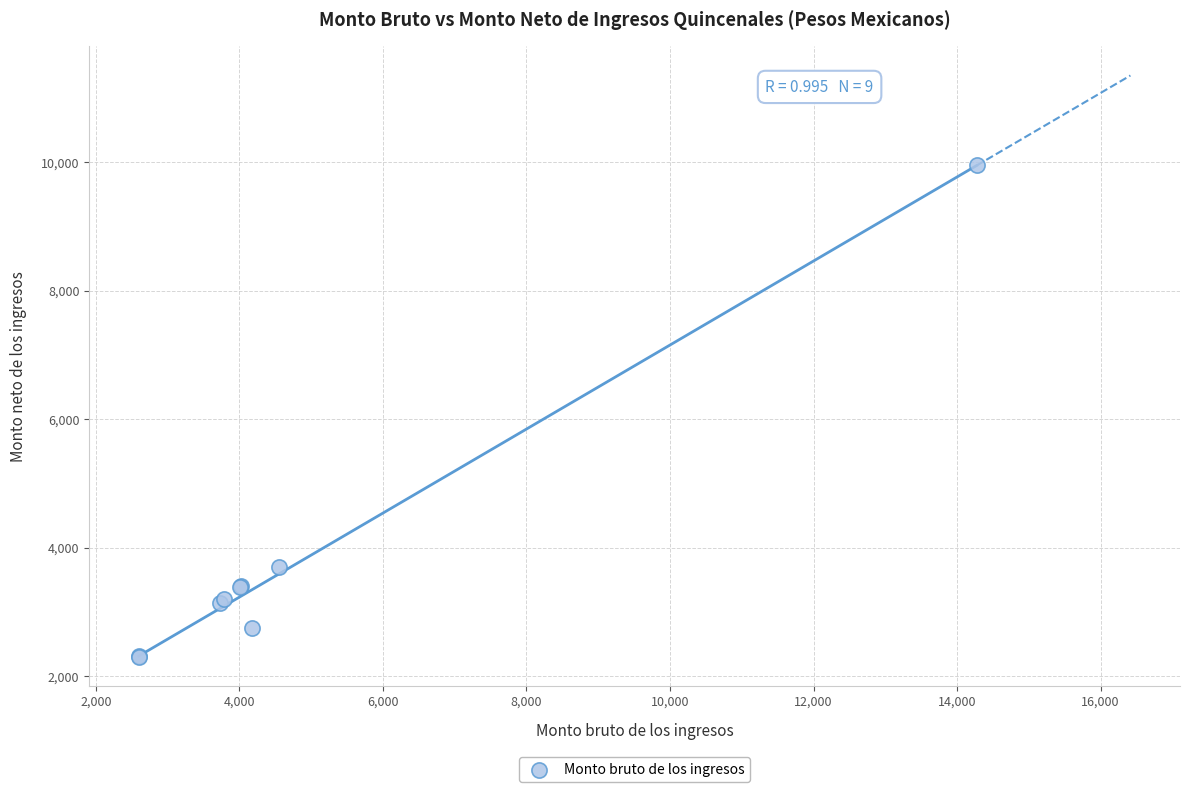

What Y value in the scatter plot is closest to 6125?

3692.4